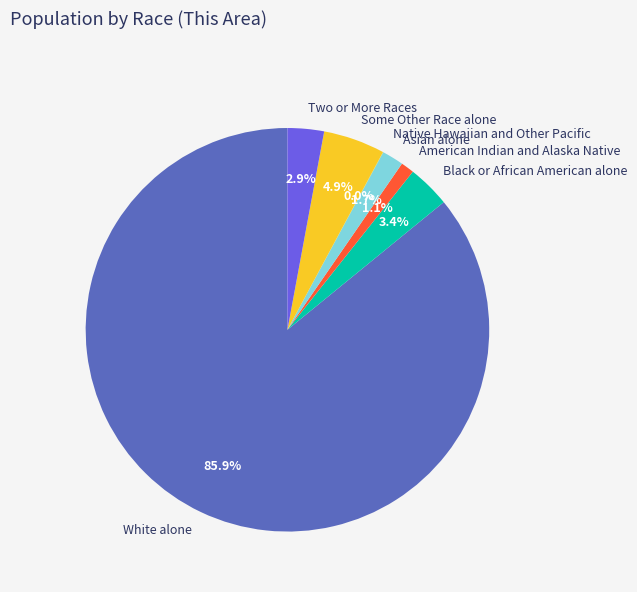

Which category has the biggest portion of the pie?

White alone